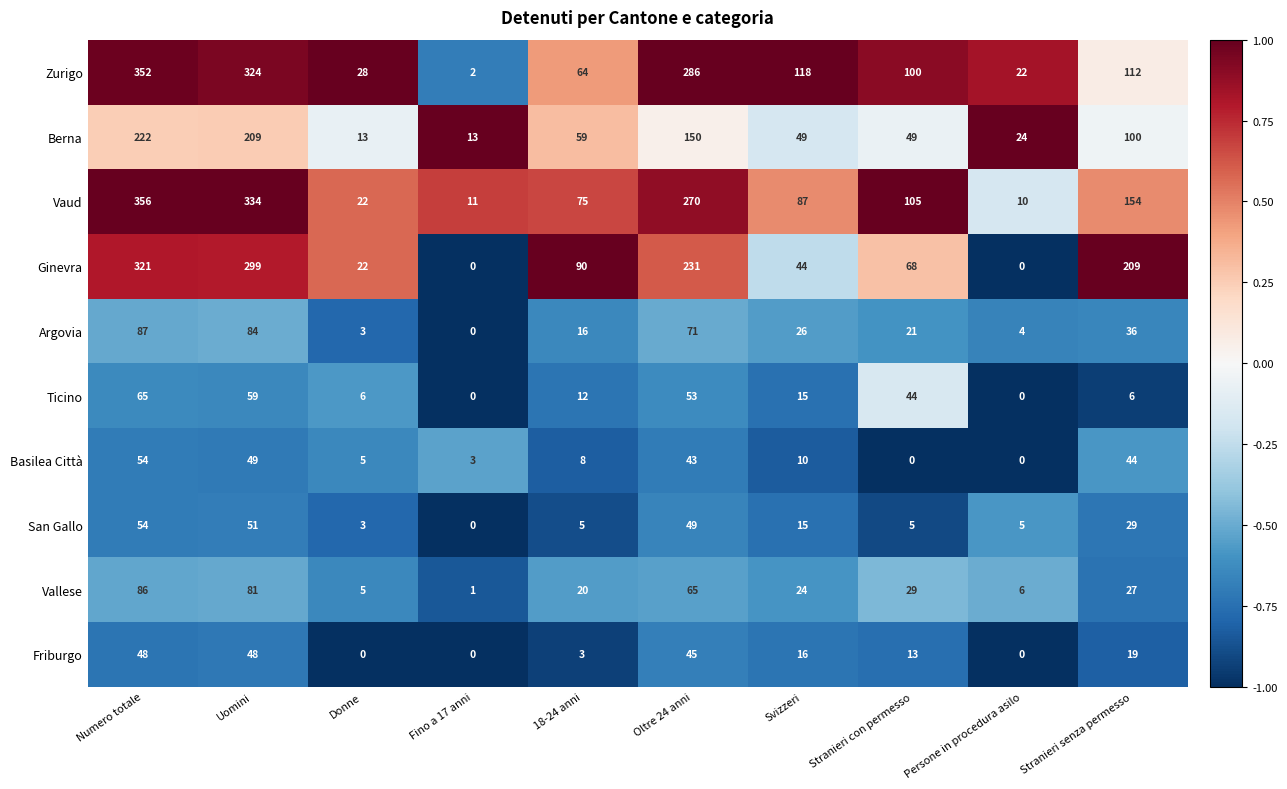

Rank the series at Stranieri senza permesso from lowest to highest value.

Ticino, Friburgo, Vallese, San Gallo, Argovia, Basilea Città, Berna, Zurigo, Vaud, Ginevra